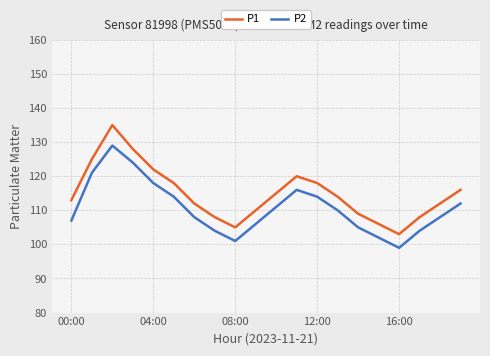

Which series has the widest spread of values?

P1